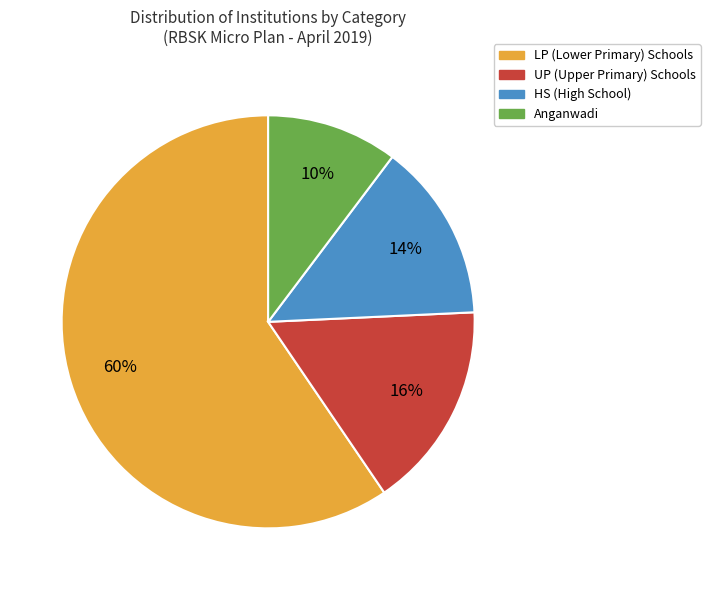

Is it true that UP is 16% of the pie?

True